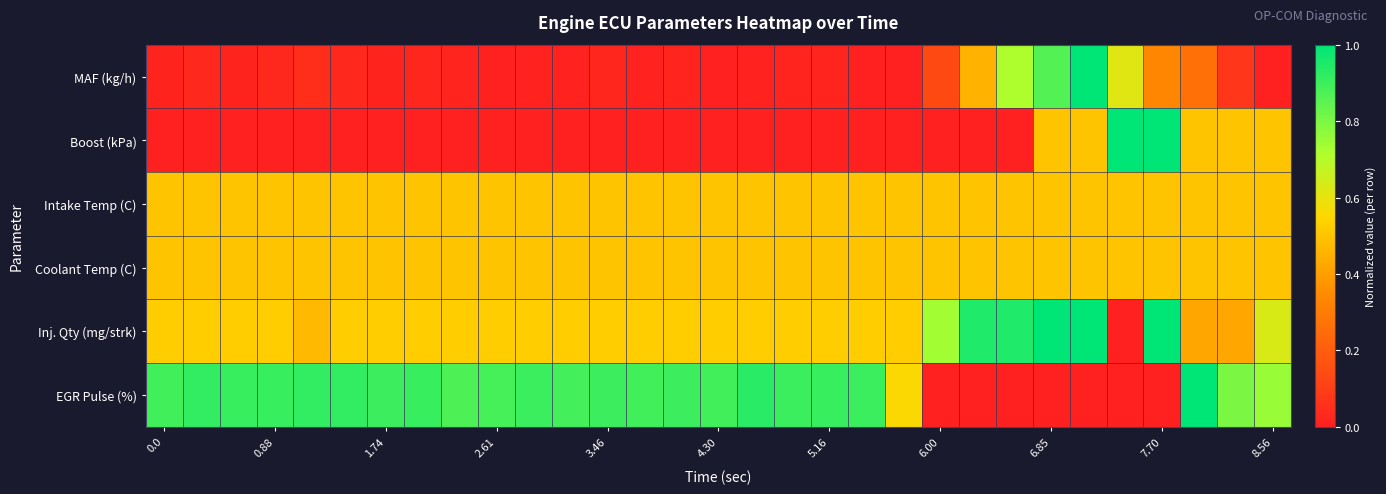

At which category is the sum across all series the highest?

25